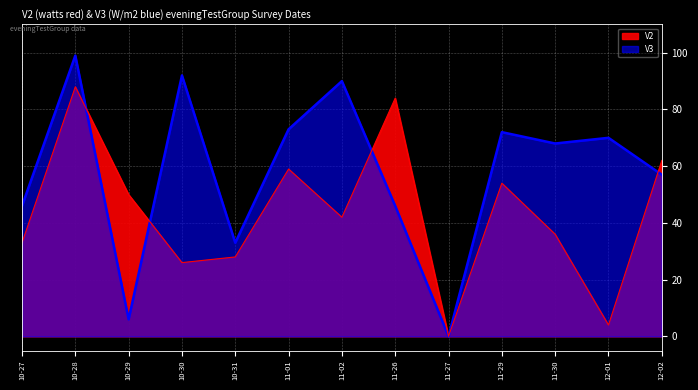

At which label does V2 reach its peak?

10-28